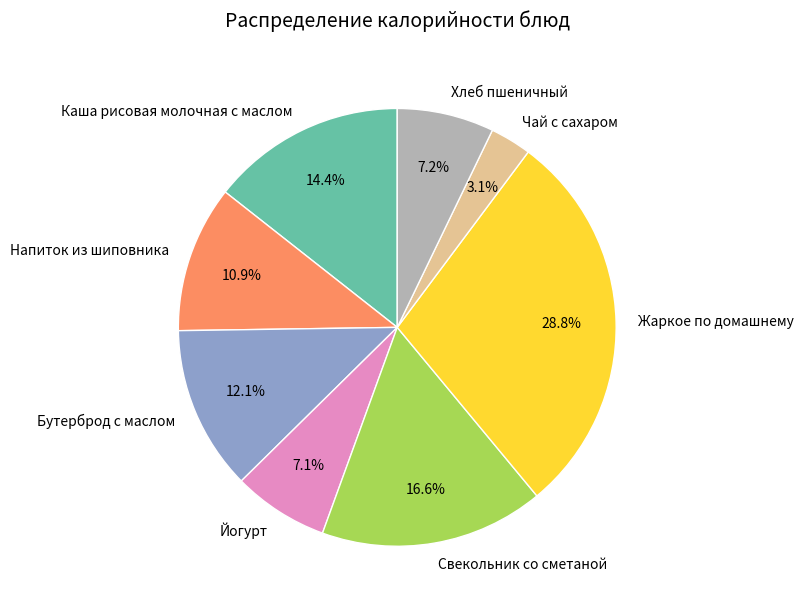

To the nearest percent, what is the average slice percentage?

12%